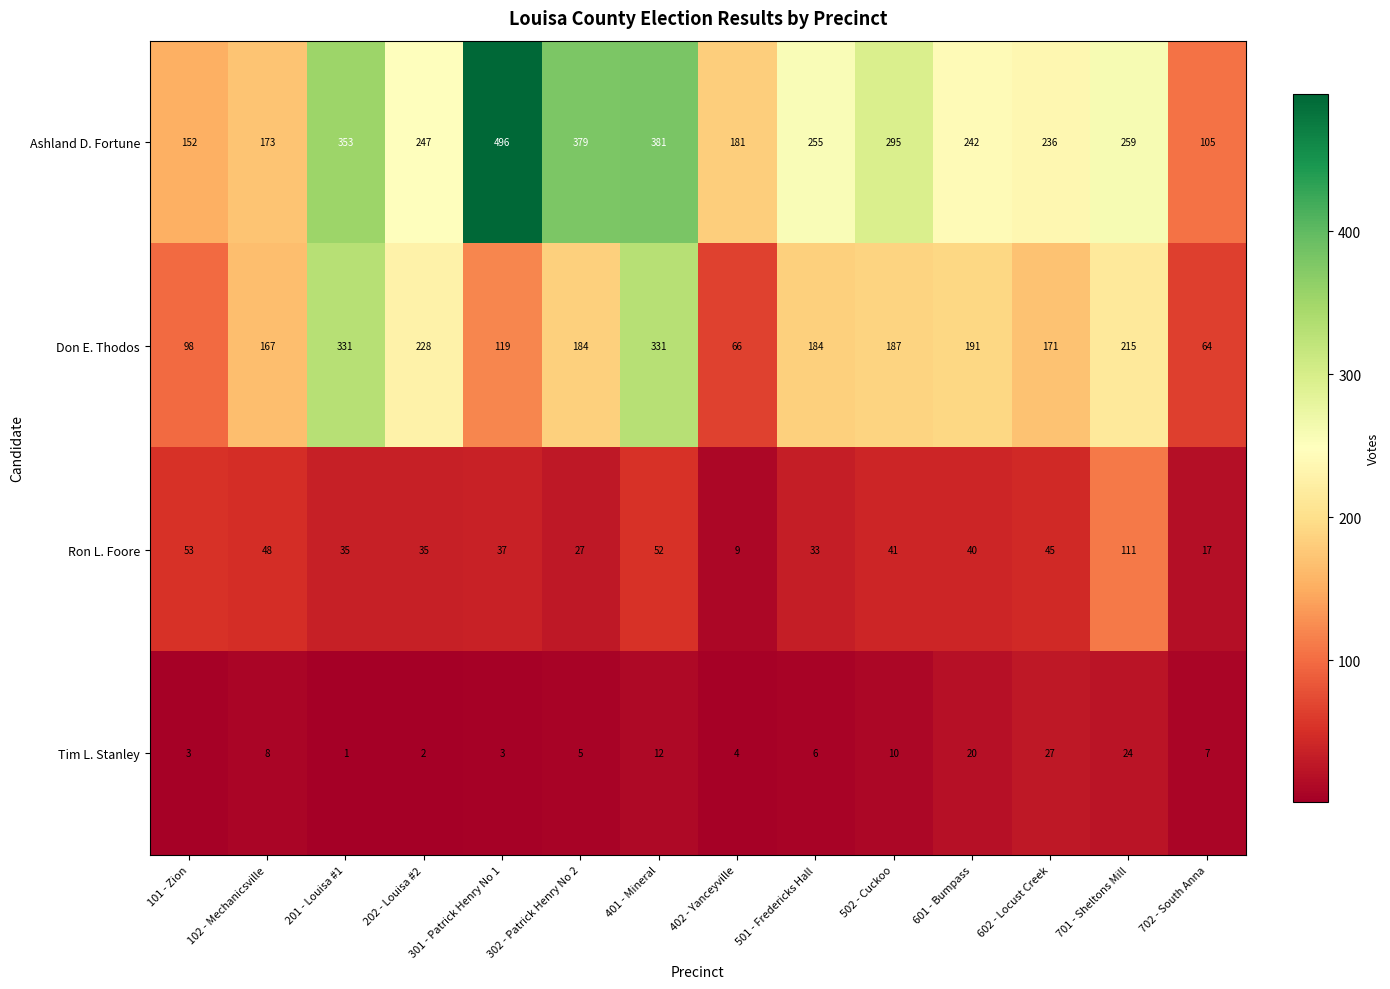

List the series in order of their peak value, lowest first.

Tim L. Stanley, Ron L. Foore, Don E. Thodos, Ashland D. Fortune